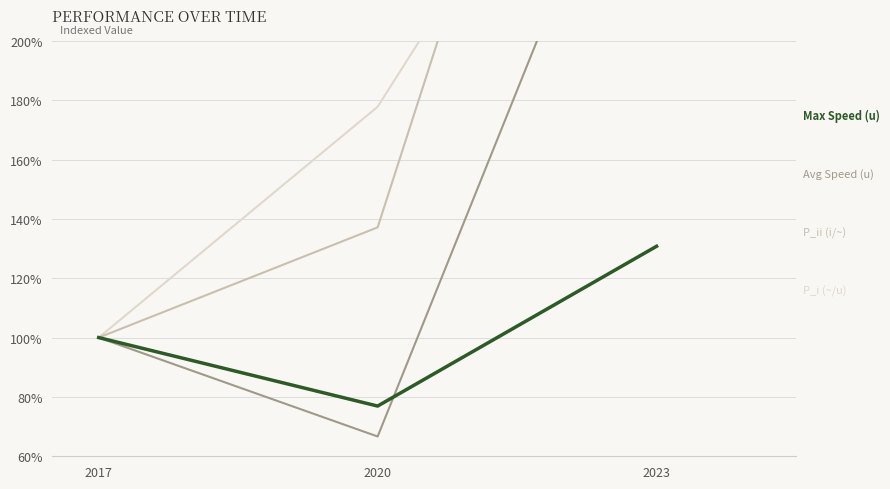

List the series in order of their peak value, highest first.

P_ii (i/~), P_i (~/u), Avg Speed (u), Max Speed (u)